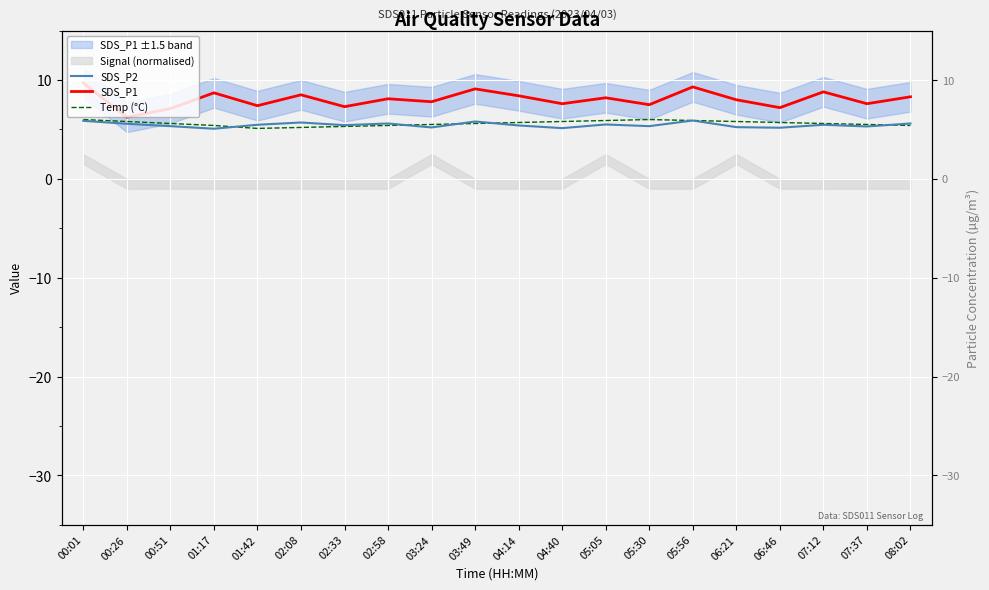

At which label does Temp (°C) reach its minimum?

01:42